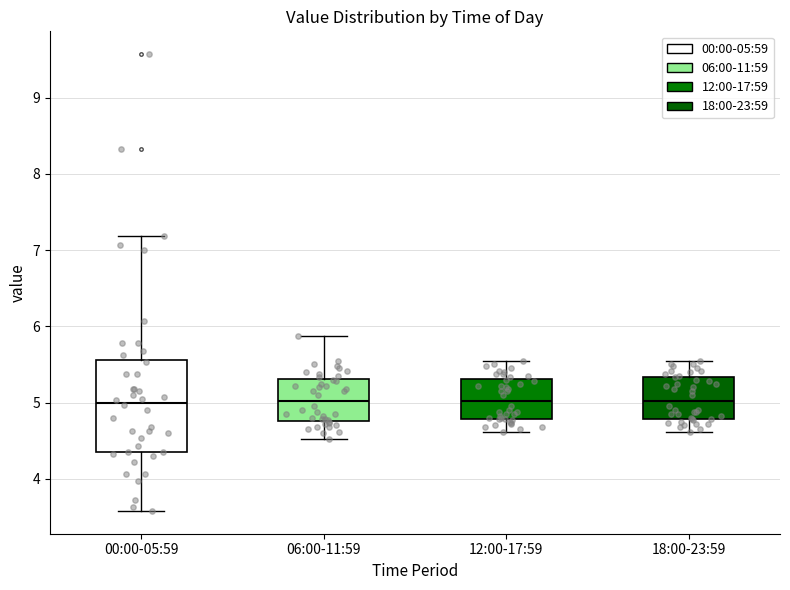

Where is the lower edge of the box for 18:00-23:59 on the y-axis? The values are not printed on the chart, so give them approximately, as read against the axis.

4.8